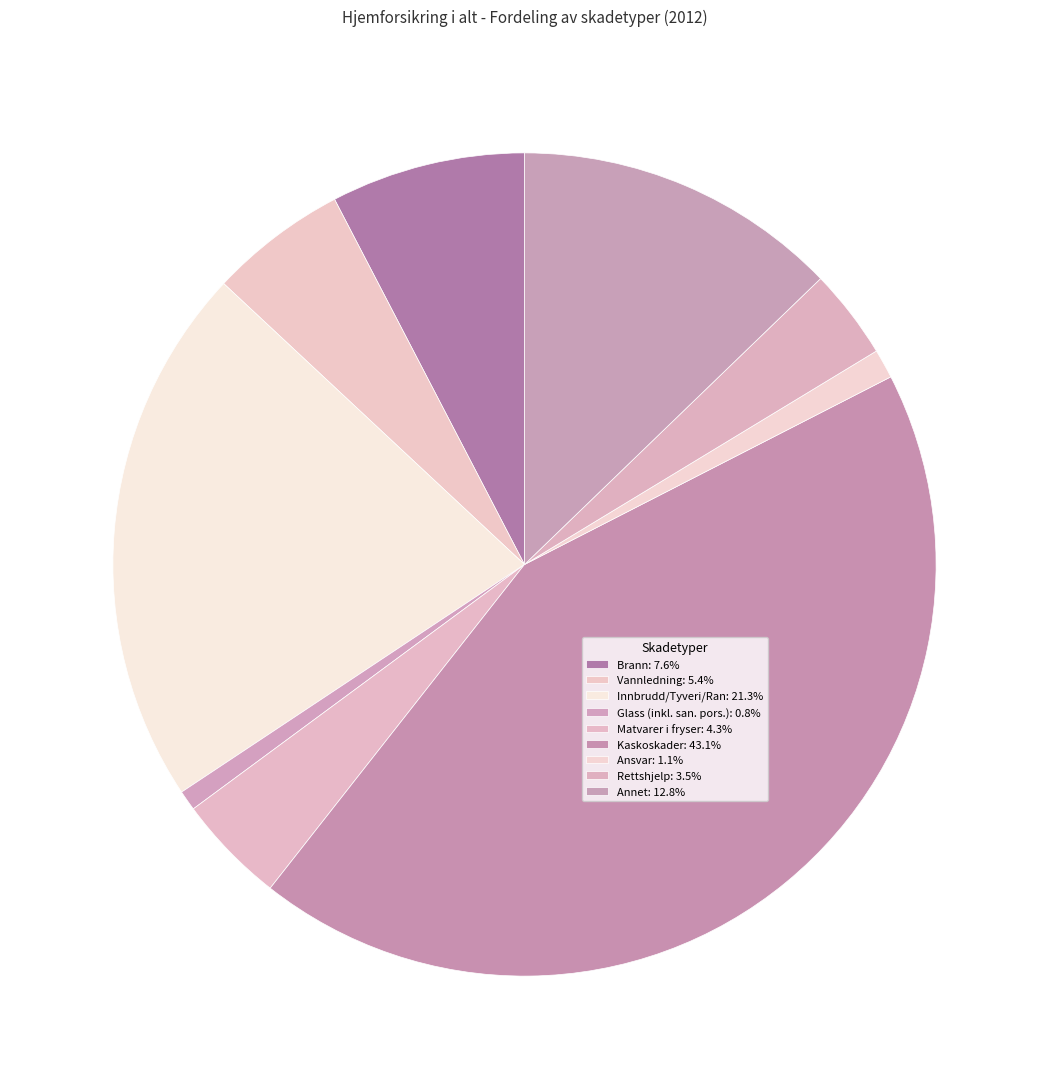

What is the ratio of the value at Ansvar to the value at Rettshjelp?

0.3